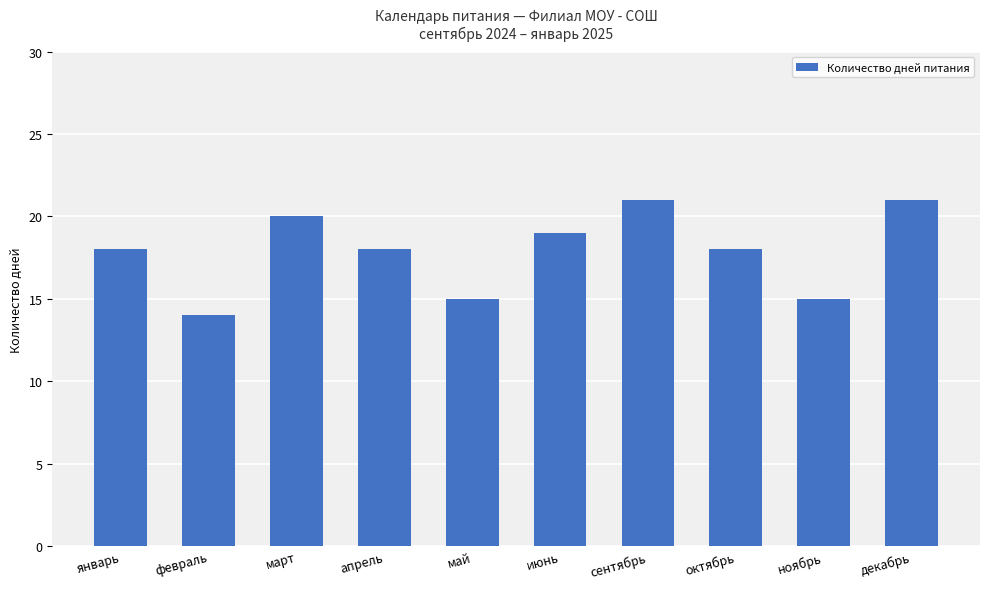

Which label corresponds to the smallest value in the chart?

февраль